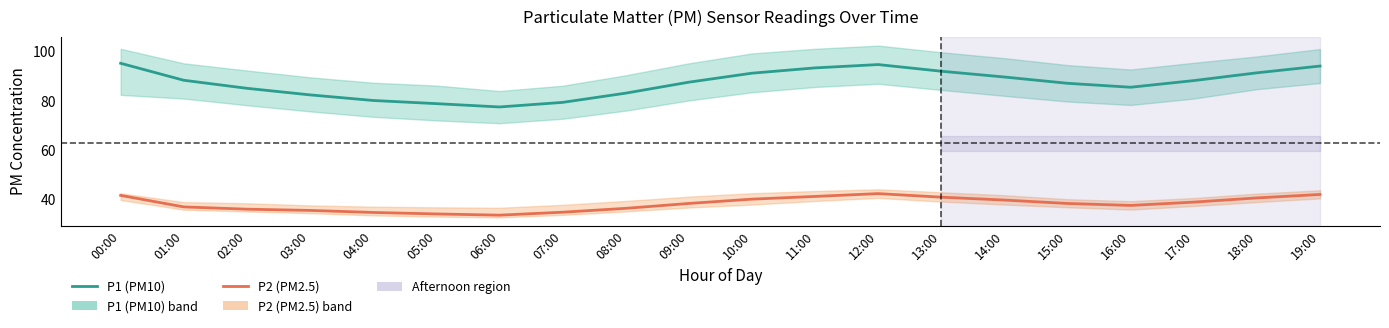

Rank the series at 06:00 from lowest to highest value.

P2 (PM2.5), P1 (PM10)